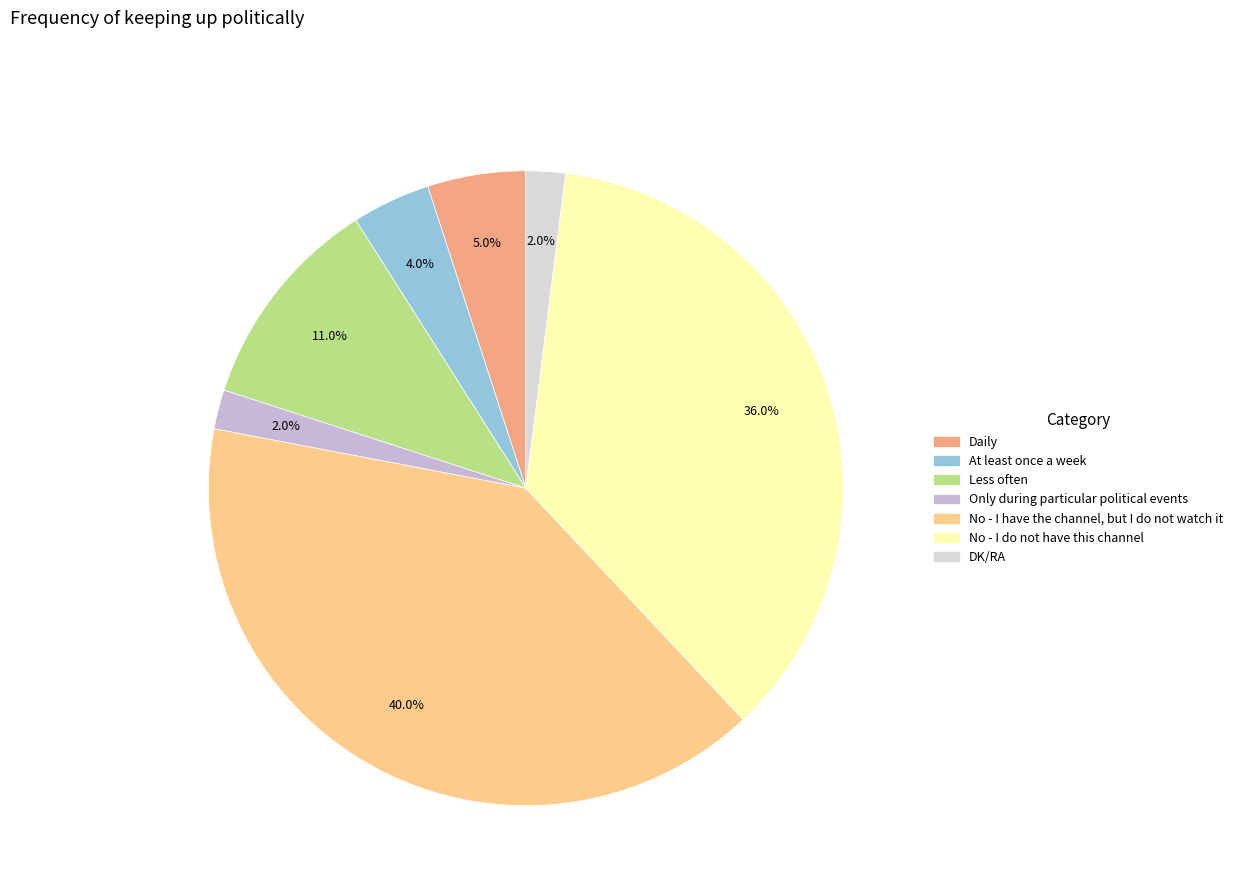

Between Only during particular political events and No - I do not have this channel, which is larger?

No - I do not have this channel